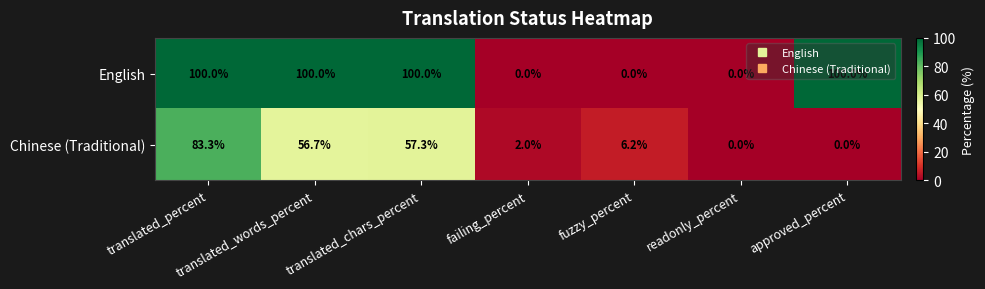

List the series in order of their peak value, lowest first.

Chinese (Traditional), English